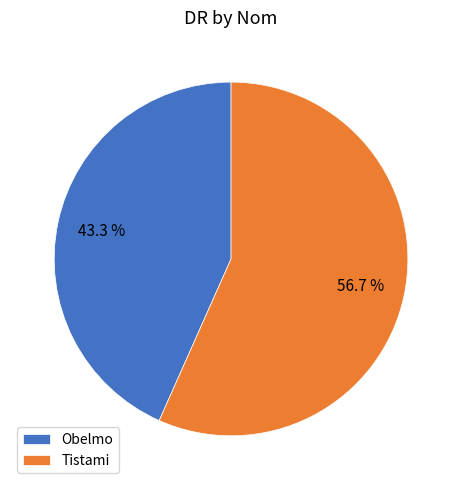

To the nearest percent, what is the average slice percentage?

50%